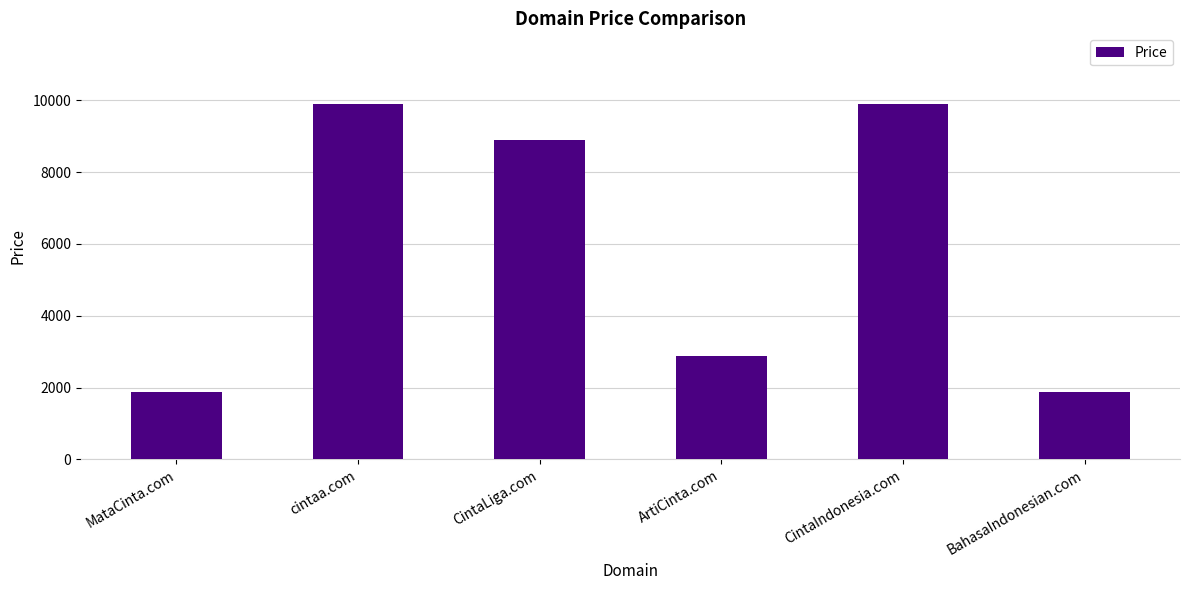

How many distinct data groups are displayed?

1